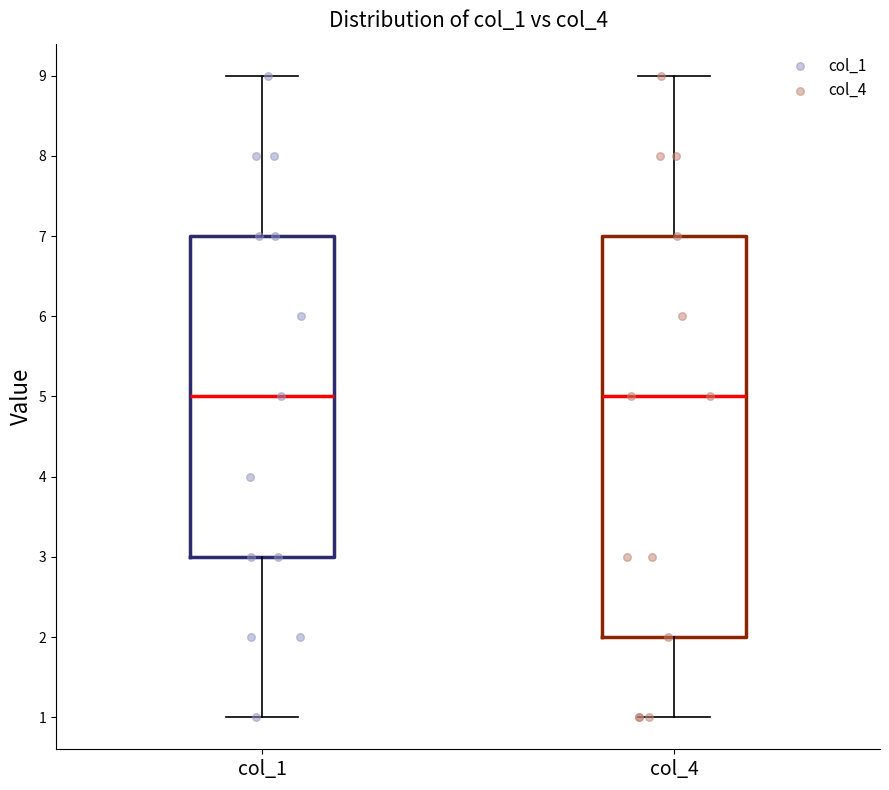

Where does the lower whisker of the box for col_4 end on the y-axis? The values are not printed on the chart, so give them approximately, as read against the axis.

1